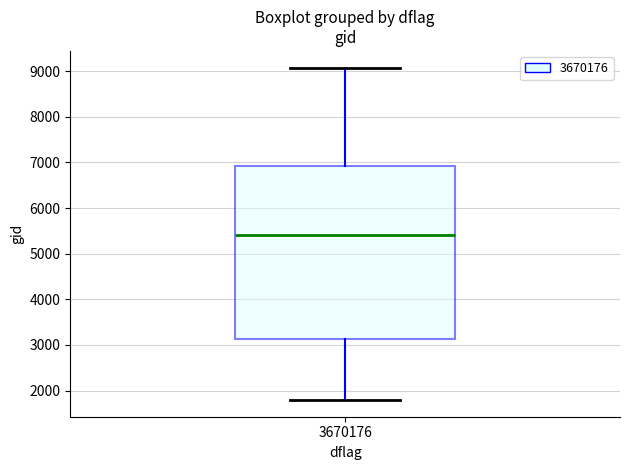

Transcribe this box plot: give where the median line is, the range the box spans, and where the two whiskers end, as read against the y-axis. The values are not printed on the chart, so give them approximately, as read against the axis.

median 5400, box 3100 to 6900, whiskers 1800 to 9100